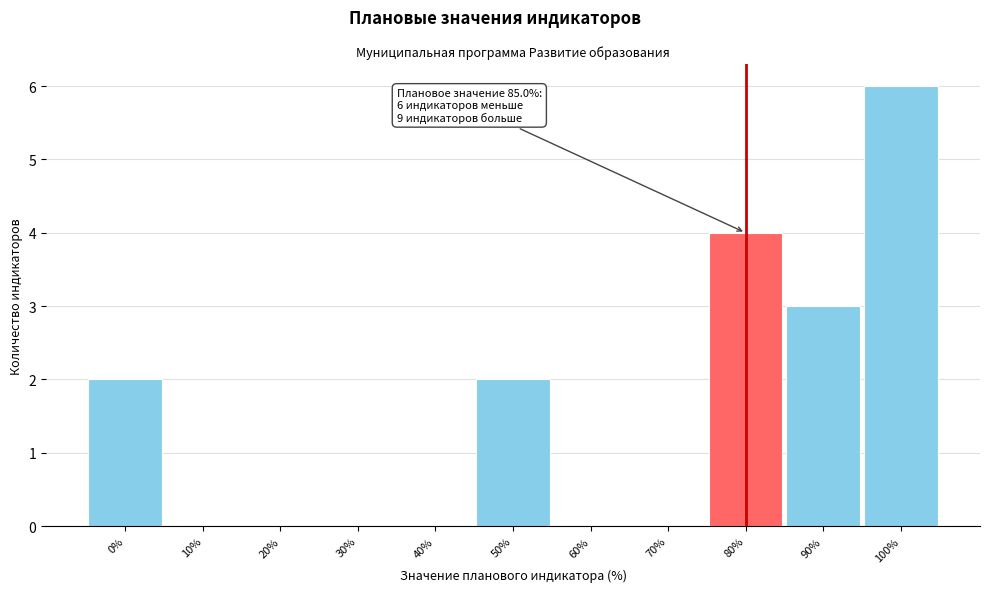

Reading left to right, list all the values displayed in this chart.

0%=2	10%=0	20%=0	30%=0	40%=0	50%=2	60%=0	70%=0	80%=4	90%=3	100%=6